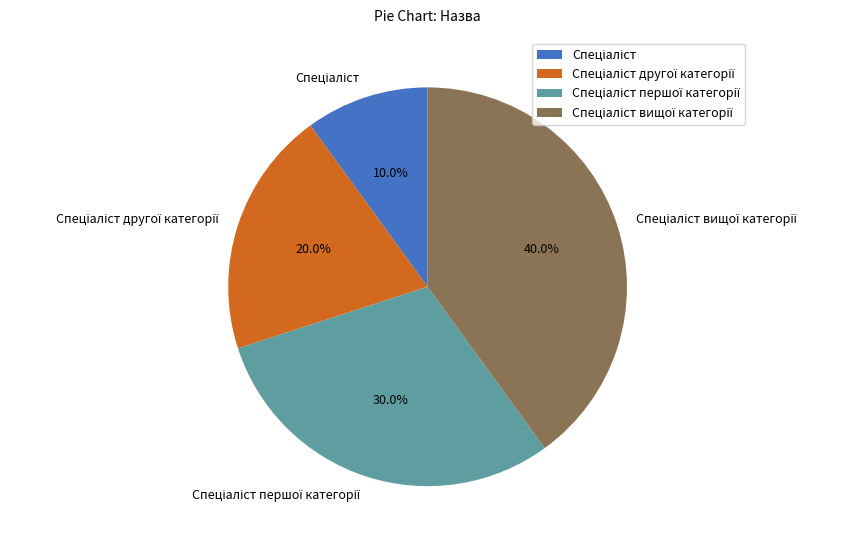

Is there a majority slice in this chart?

No